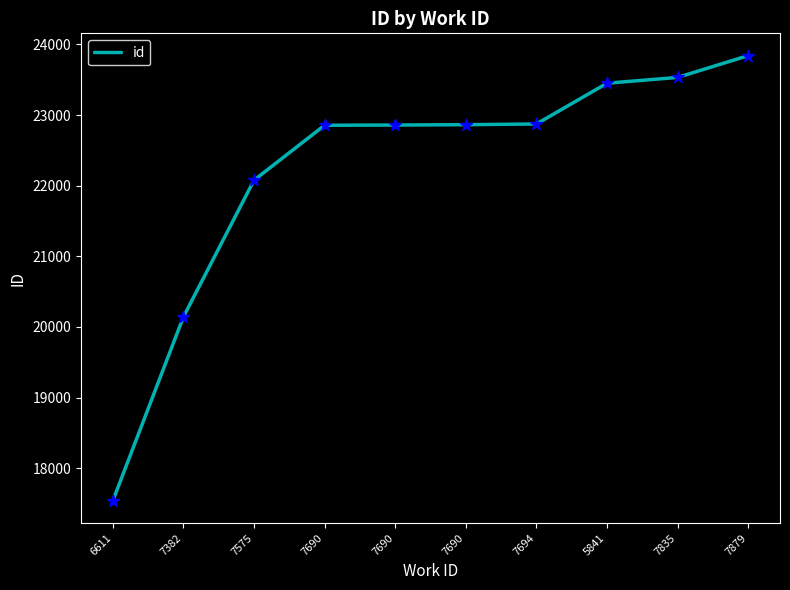

What is the change in value from 7690 to 7835?

+677